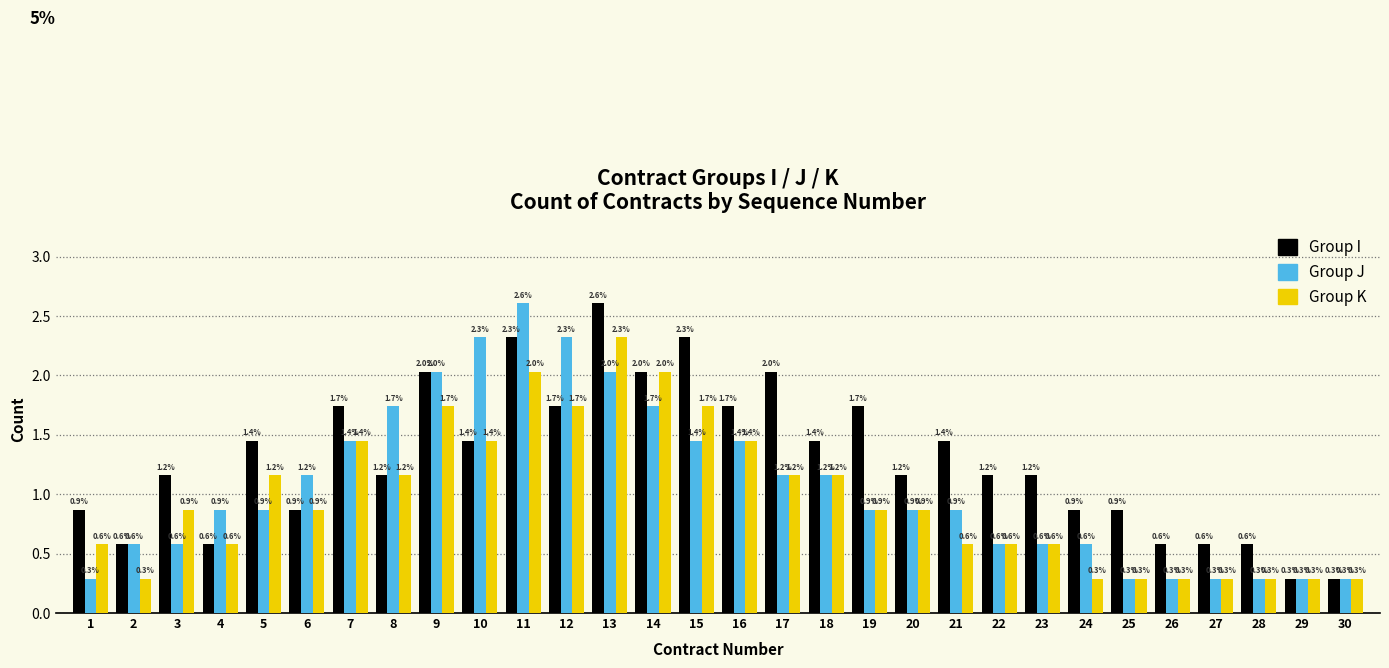

Between 12 and 29, which series saw the biggest shift?

Group J